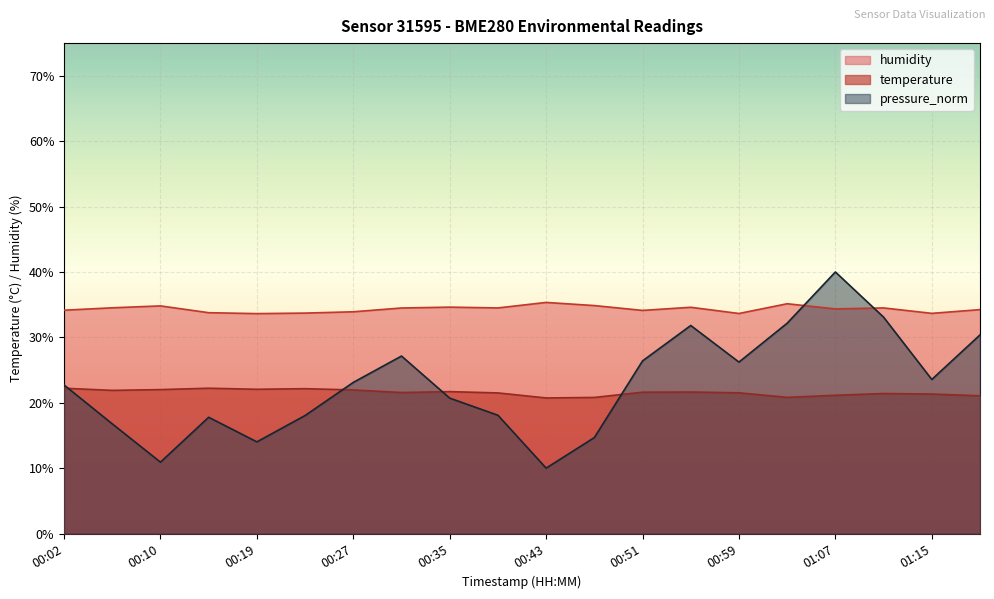

Is the value of pressure_norm at 00:02 greater than the value of temperature at 00:39?

Yes